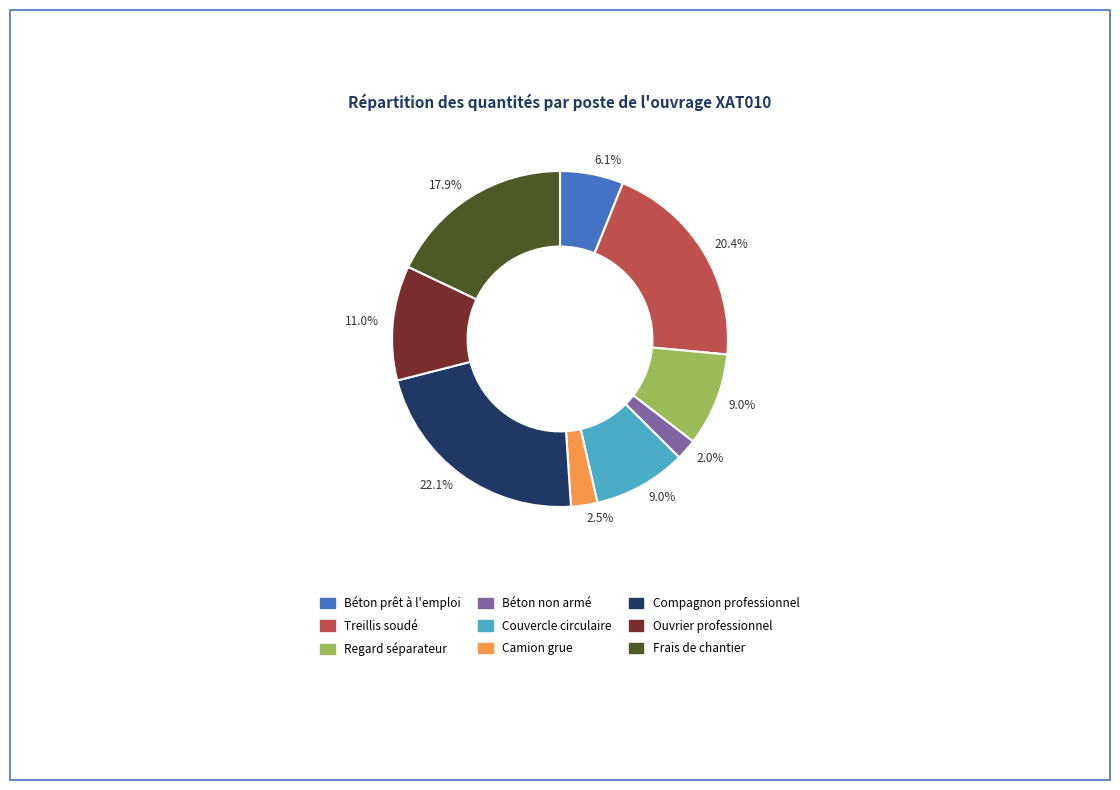

Is there a majority slice in this chart?

No